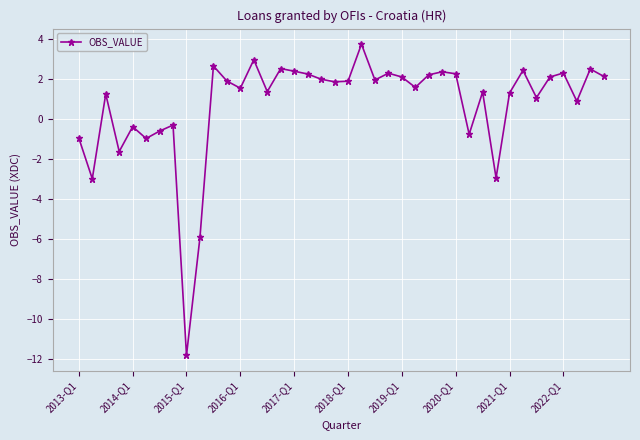

How many positive values are there?

29